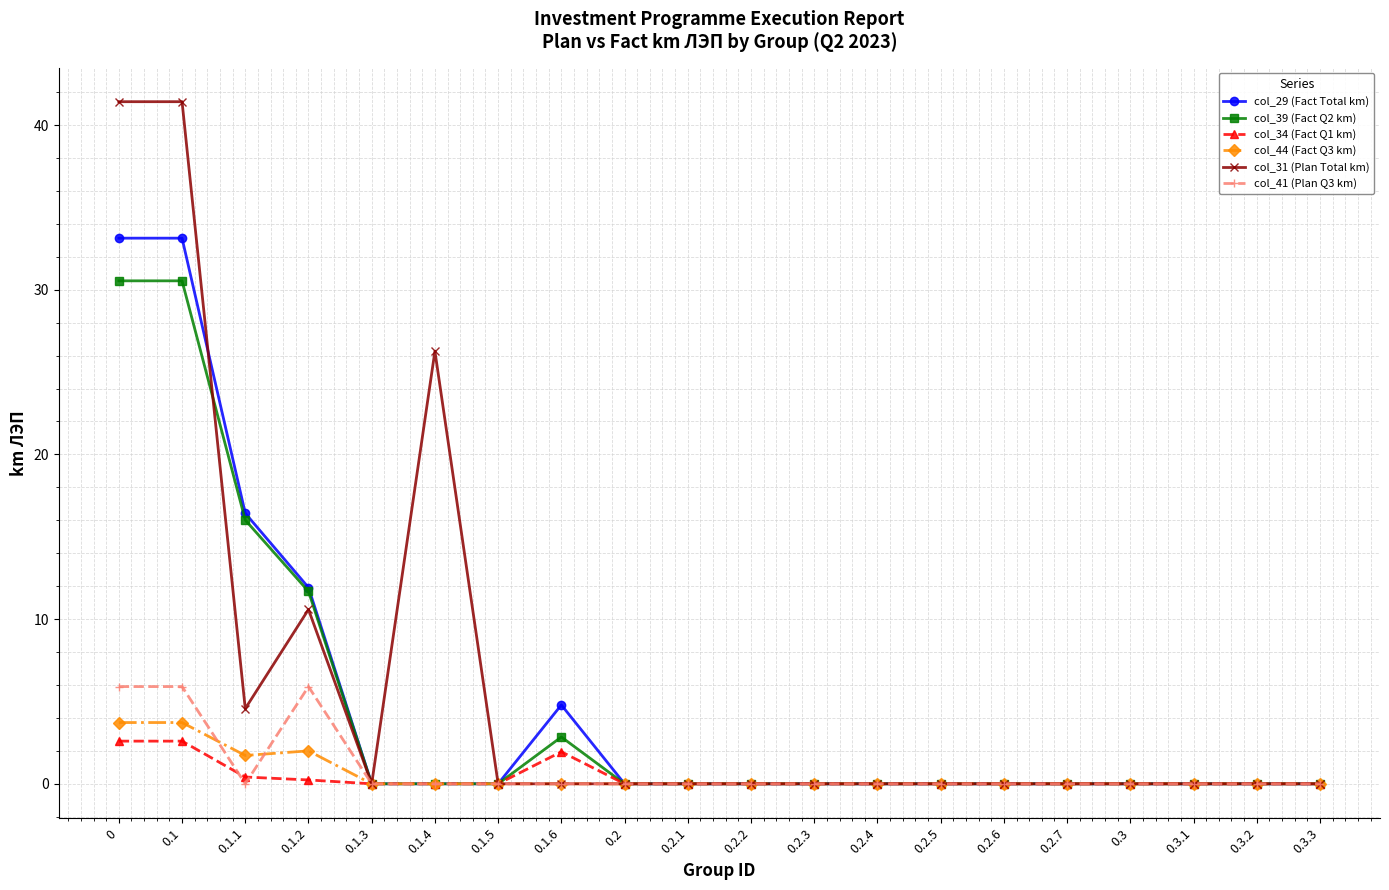

True or false: col_34 (Fact Q1 km) has more than 0 interior local peaks.

True